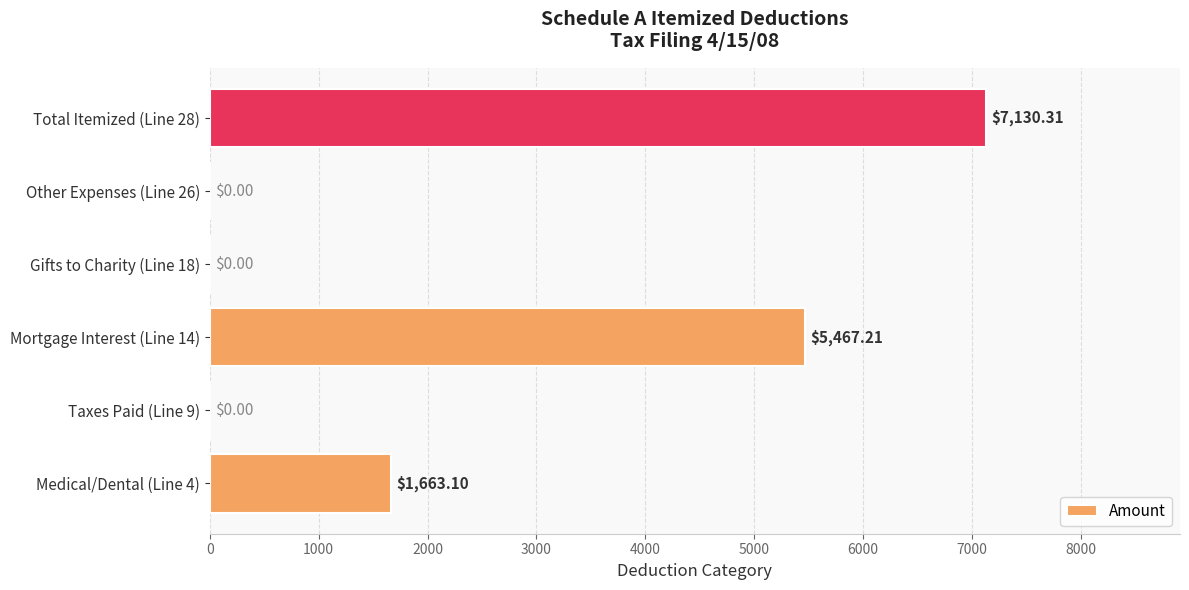

Between Taxes Paid (Line 9) and Total Itemized (Line 28), which is larger?

Total Itemized (Line 28)